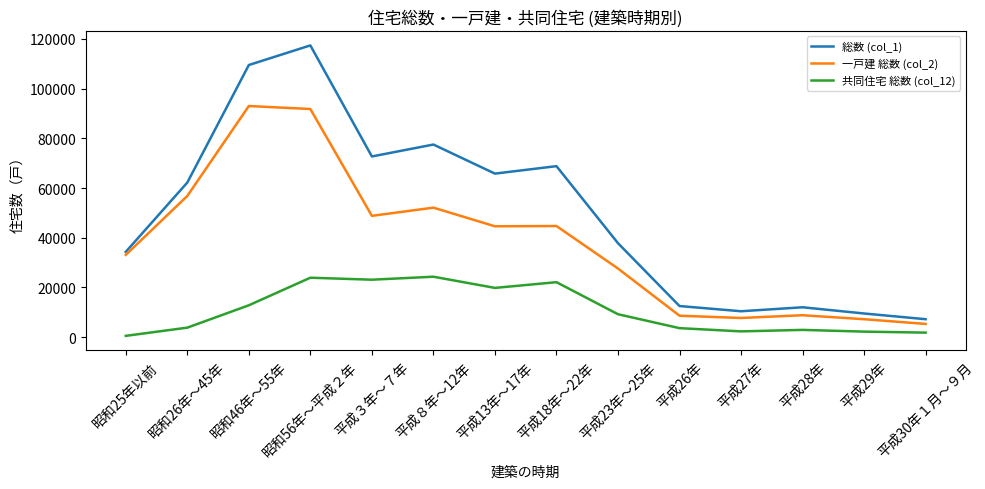

The 総数 (col_1) series shows 16091 at 平成13年～17年. True or false?

False